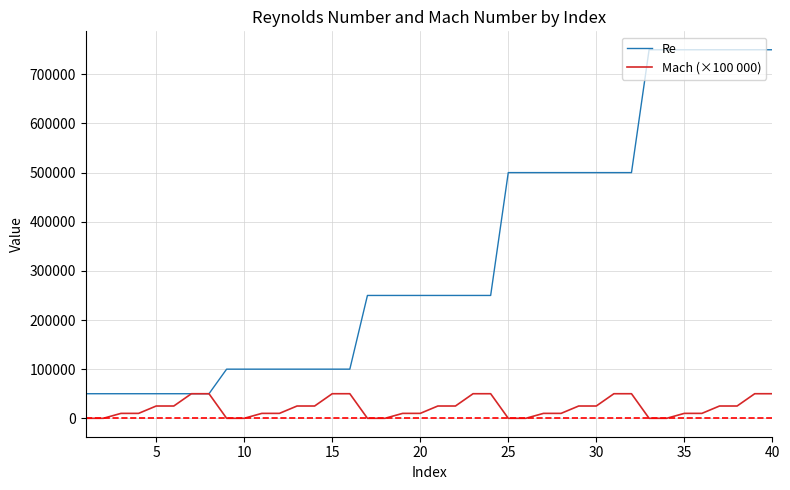

How many lines are shown in the chart?

2